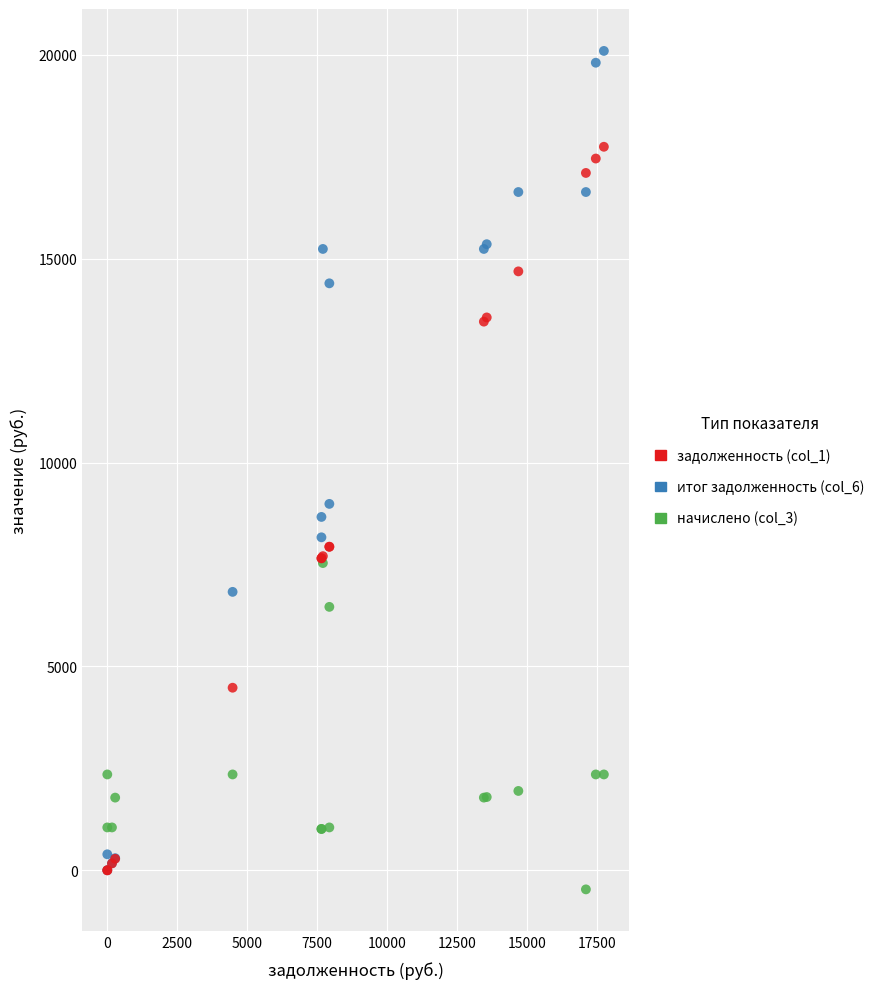

What are all the series names shown in the legend?

задолженность (col_1), итог задолженность (col_6), начислено (col_3)